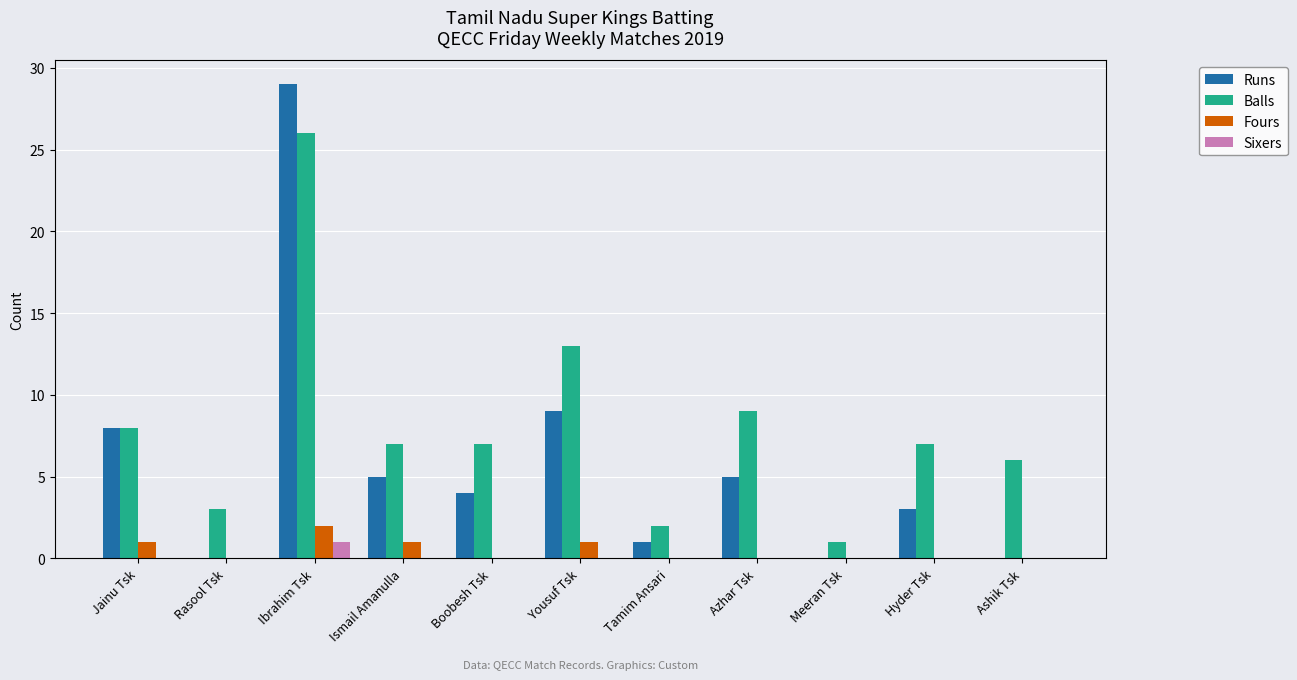

At which category is the sum across all series the highest?

Ibrahim Tsk